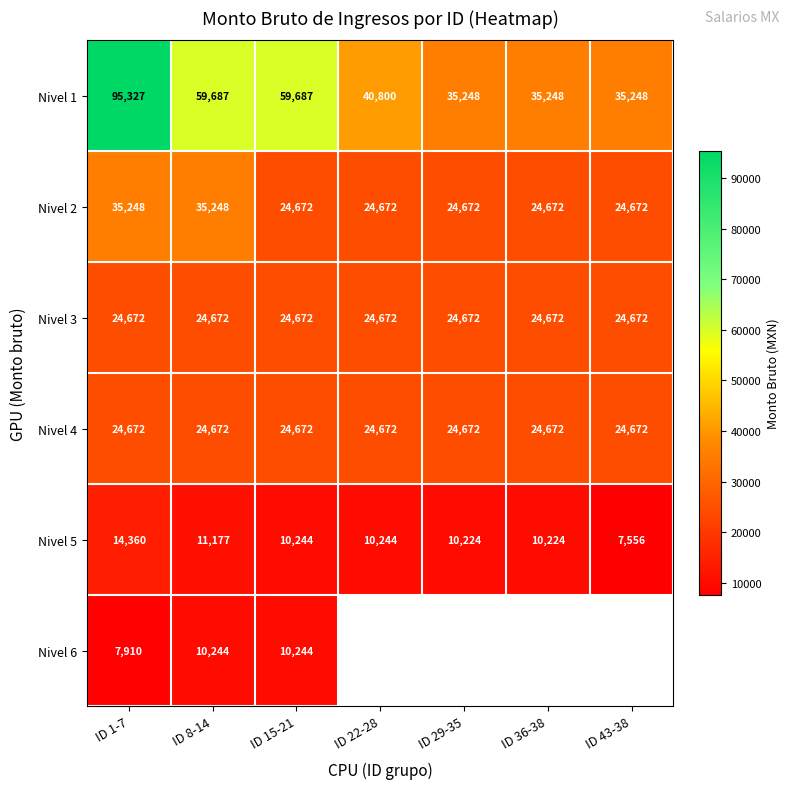

Count the Nivel 2 values in the range 24672 to 35248.

7